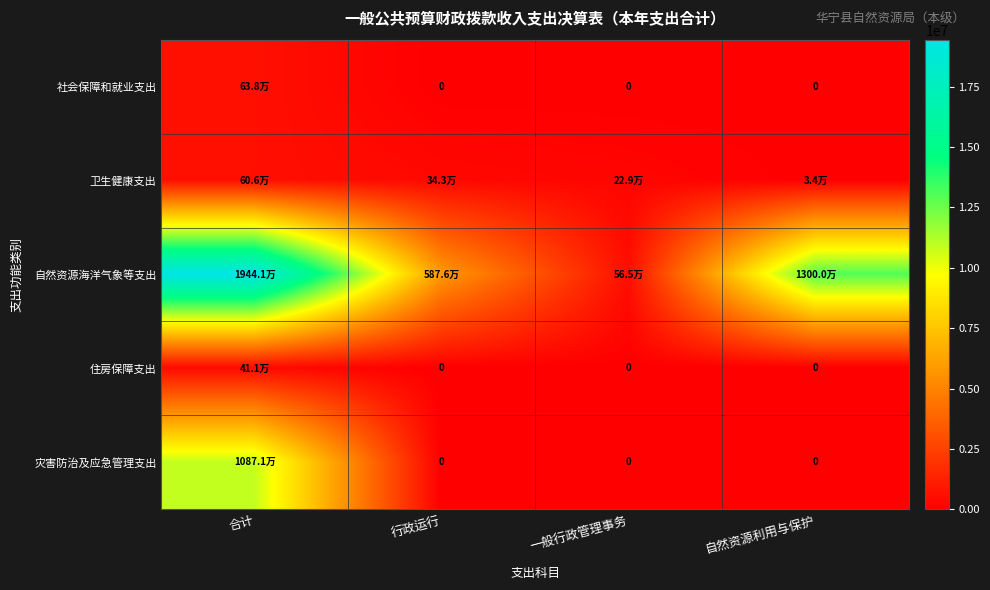

What is the difference between the 住房保障支出 values at 一般行政管理事务 and 合计?

411007.0